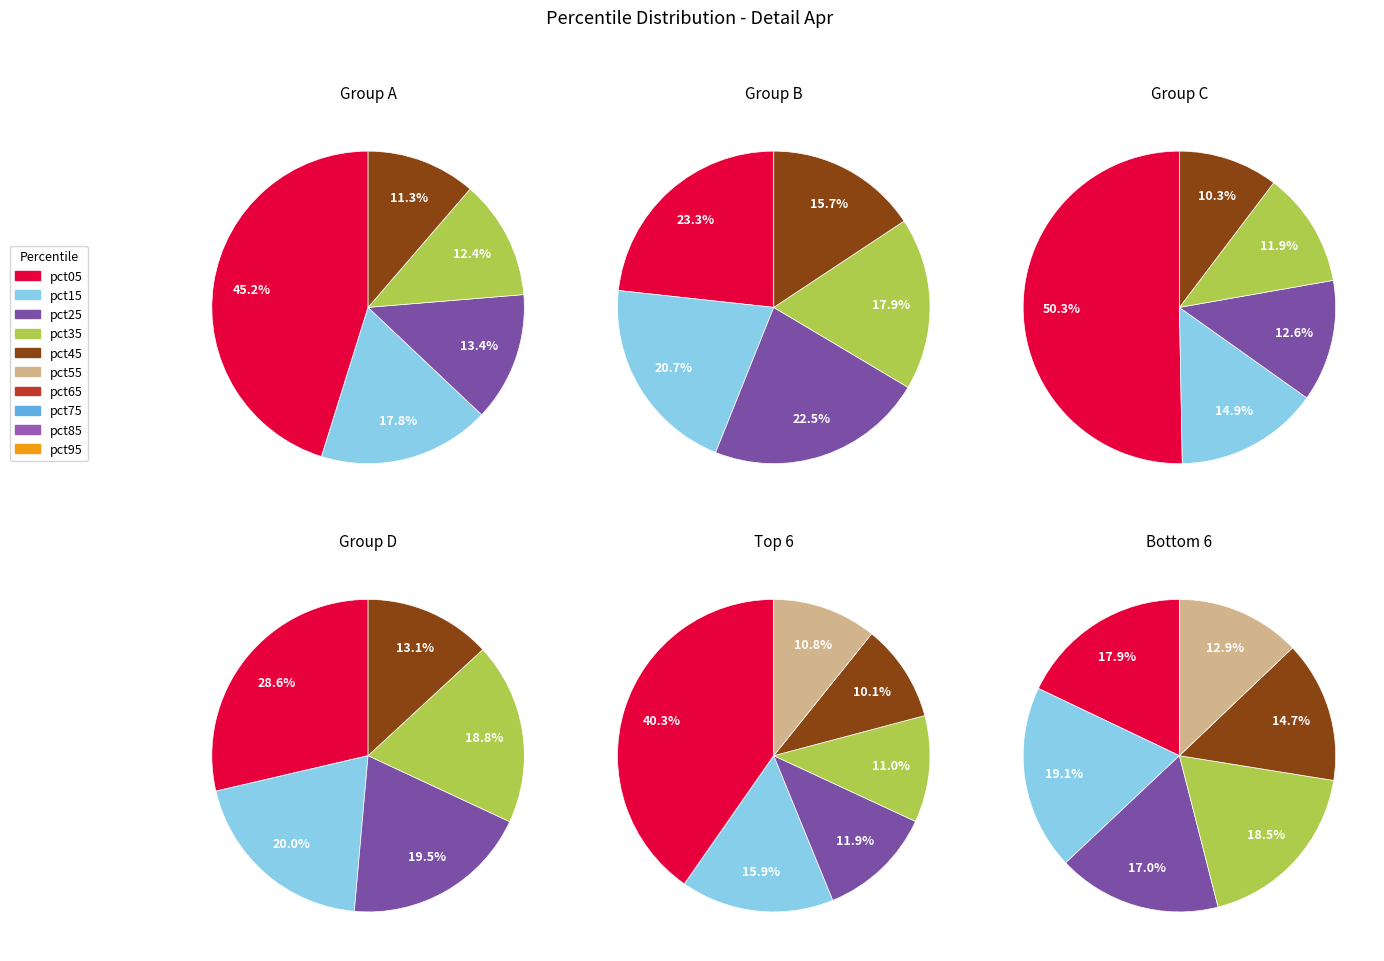

True or false: pct95 accounts for 12% of the total.

False